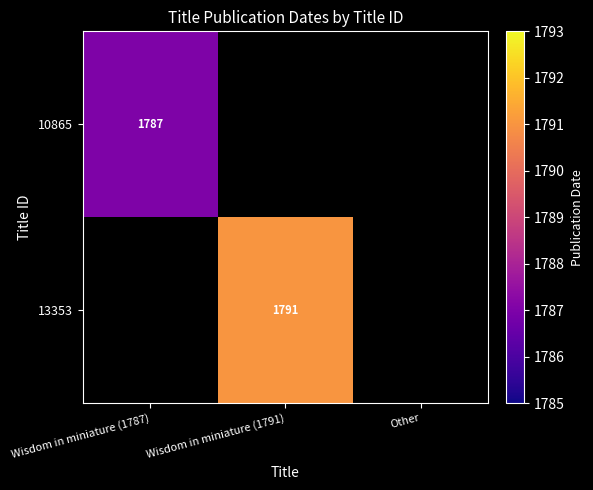

Is it true that 10865 equals 1787 at Wisdom in miniature (1787)?

True